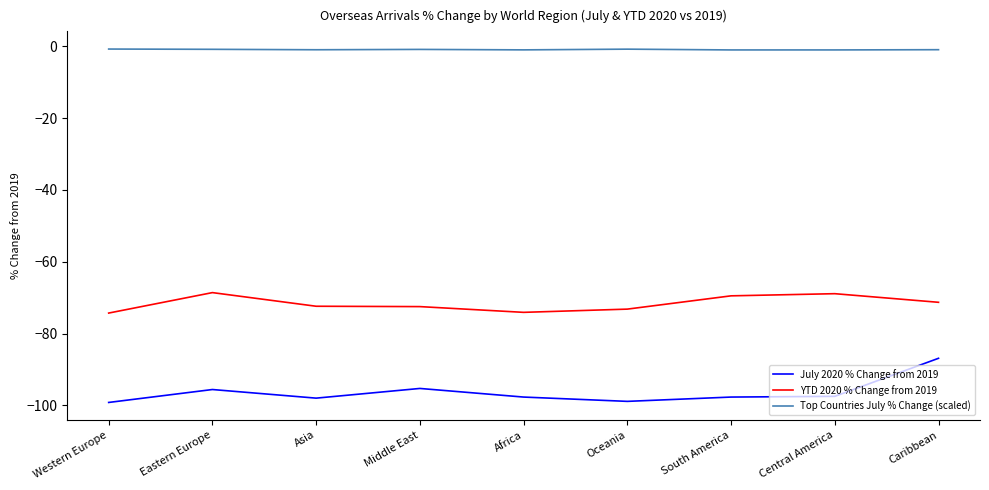

Is this an area chart (filled region under the line)?

No